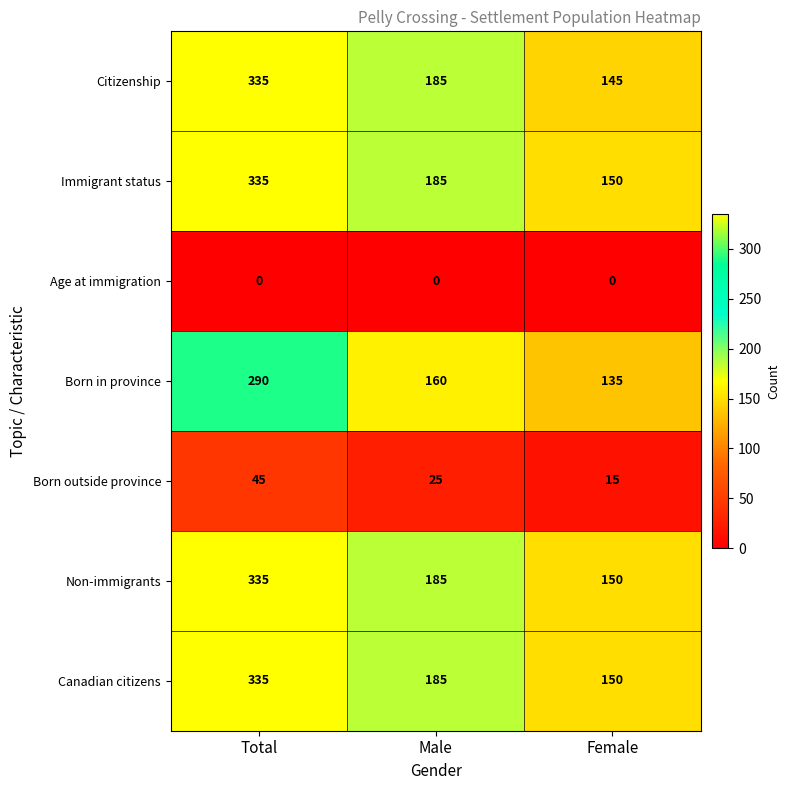

Reading right to left, what are all the values shown in this chart?

Citizenship: 145	185	335
Immigrant status: 150	185	335
Age at immigration: 0	0	0
Born in province: 135	160	290
Born outside province: 15	25	45
Non-immigrants: 150	185	335
Canadian citizens: 150	185	335